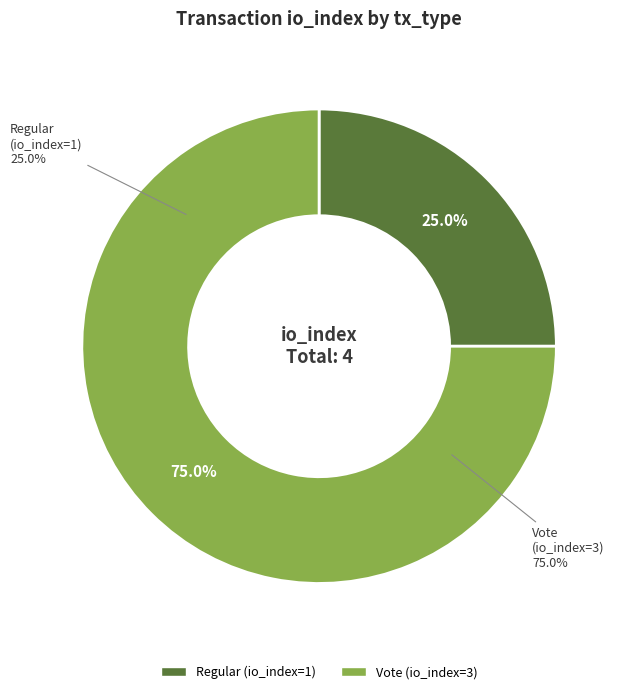

What percentage is the Vote (io_index=3) slice, to the nearest percent?

75%